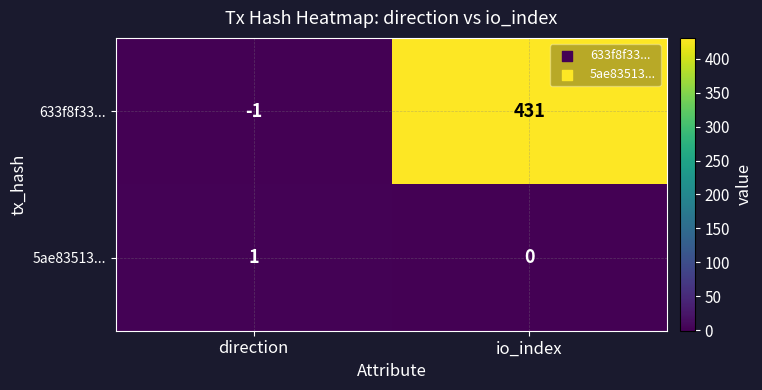

List the series in order of their overall mean, highest first.

633f8f33..., 5ae83513...